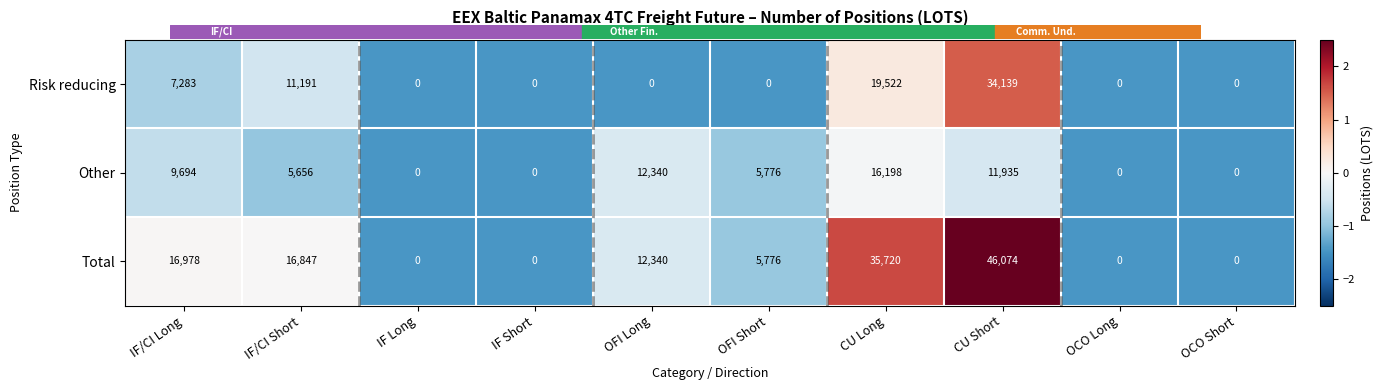

At which label is Risk reducing closest to 17069?

CU Long